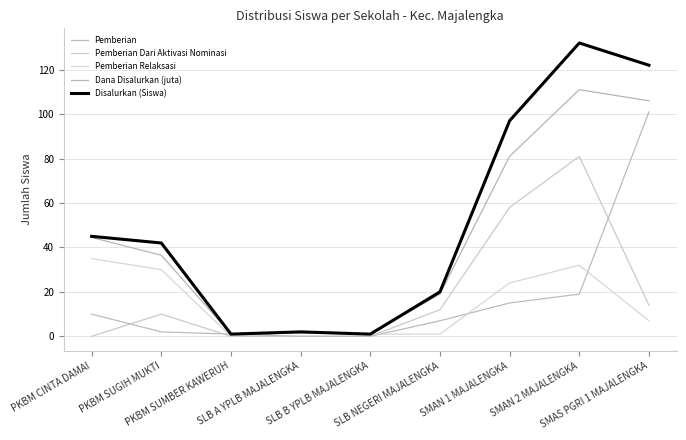

What is the spread (max minus min) of values at PKBM SUGIH MUKTI?

40.0